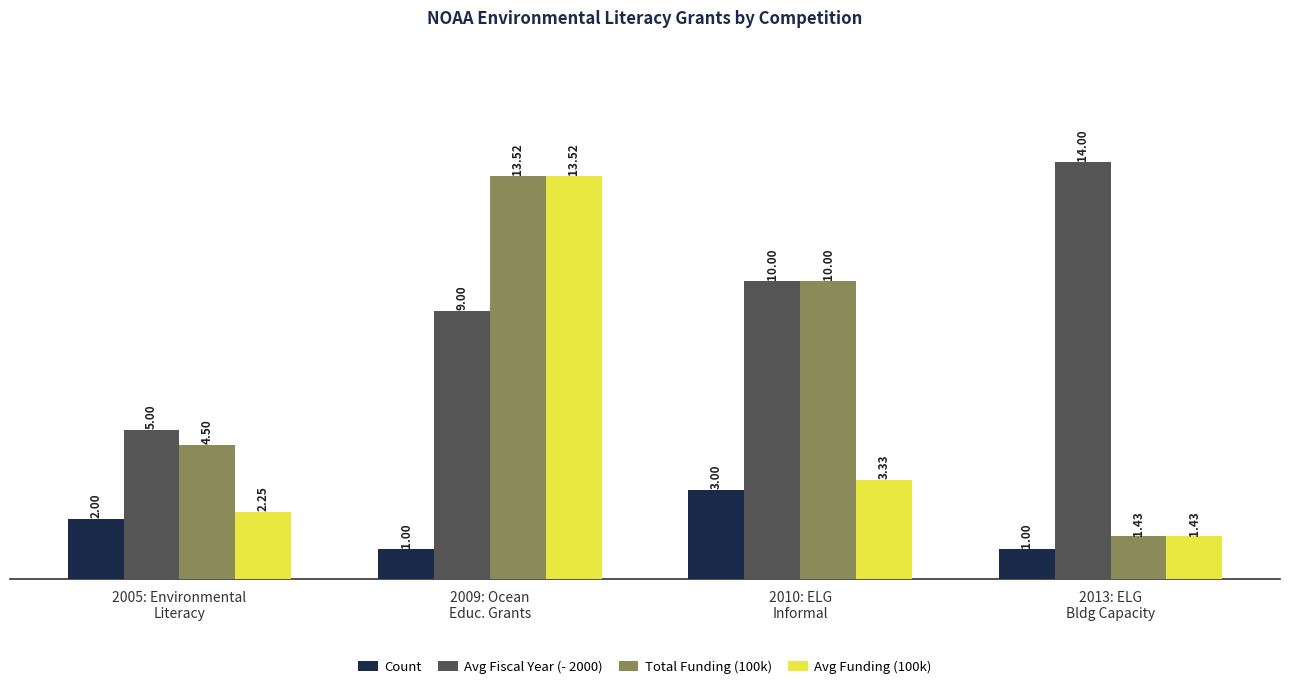

Which series has the largest total across all categories?

Avg Fiscal Year (- 2000)